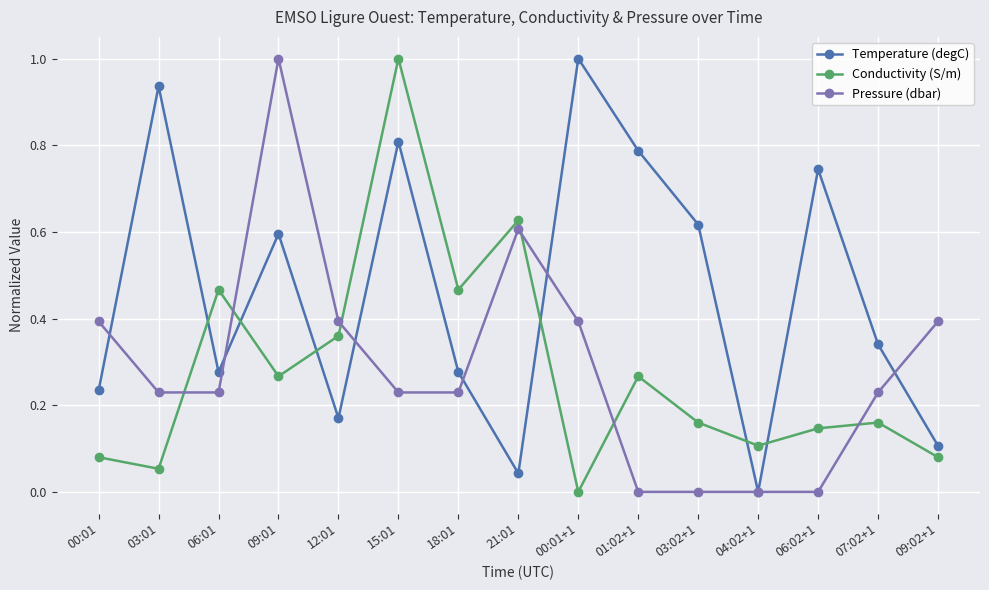

How many distinct data groups are displayed?

3